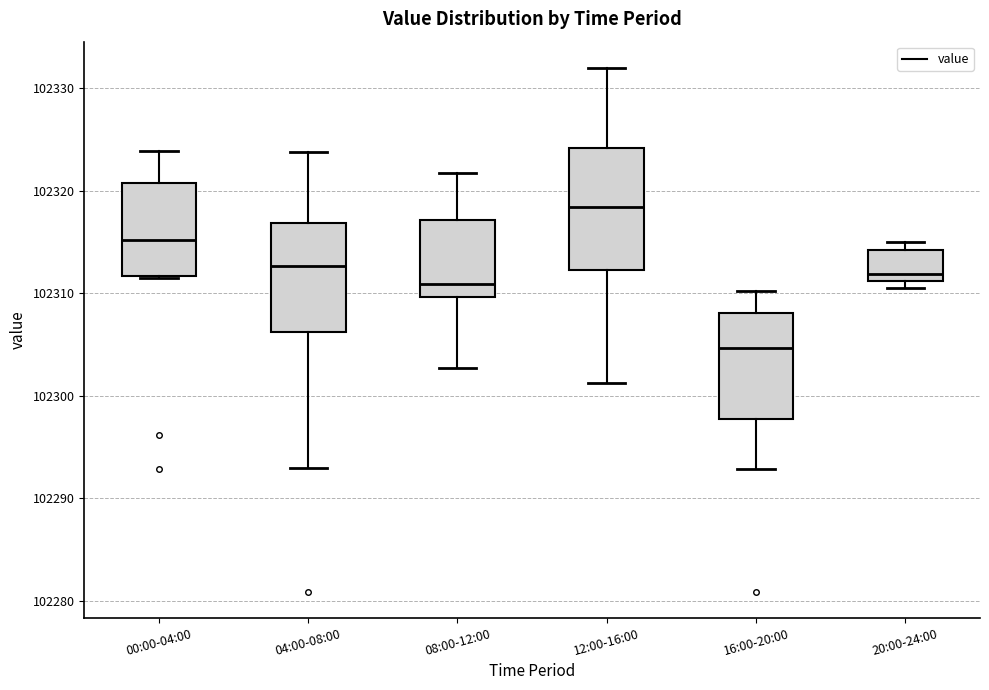

Comparing the boxes themselves (not the whiskers), which one is the tallest?

12:00-16:00